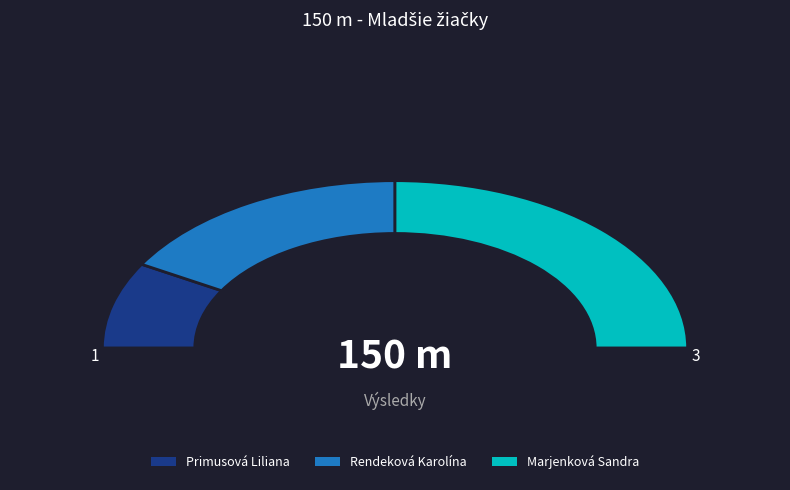

How many slices are in this pie chart?

3